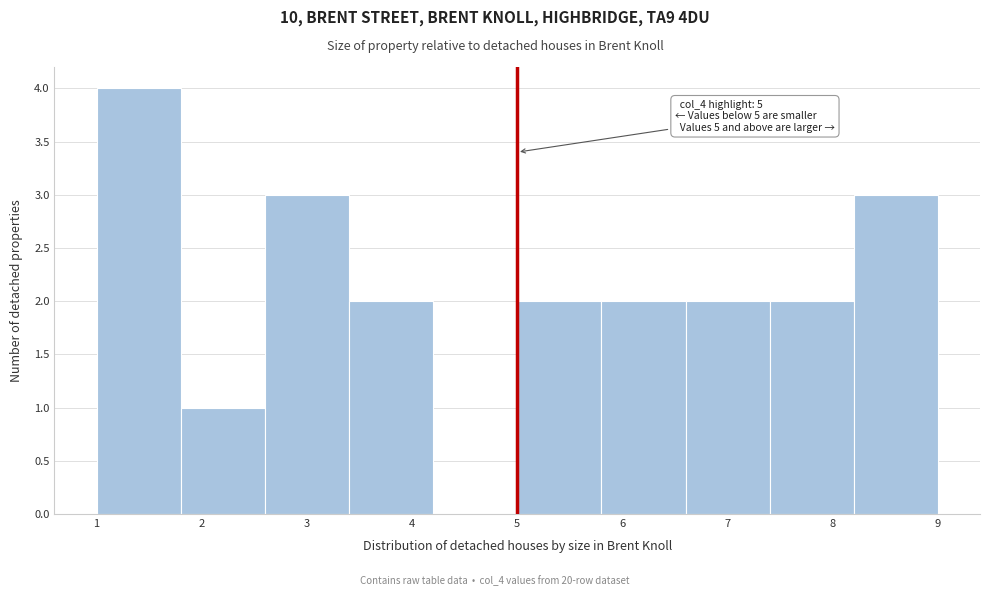

Over which range of the x-axis is the bar tallest?

1.0 to 1.8